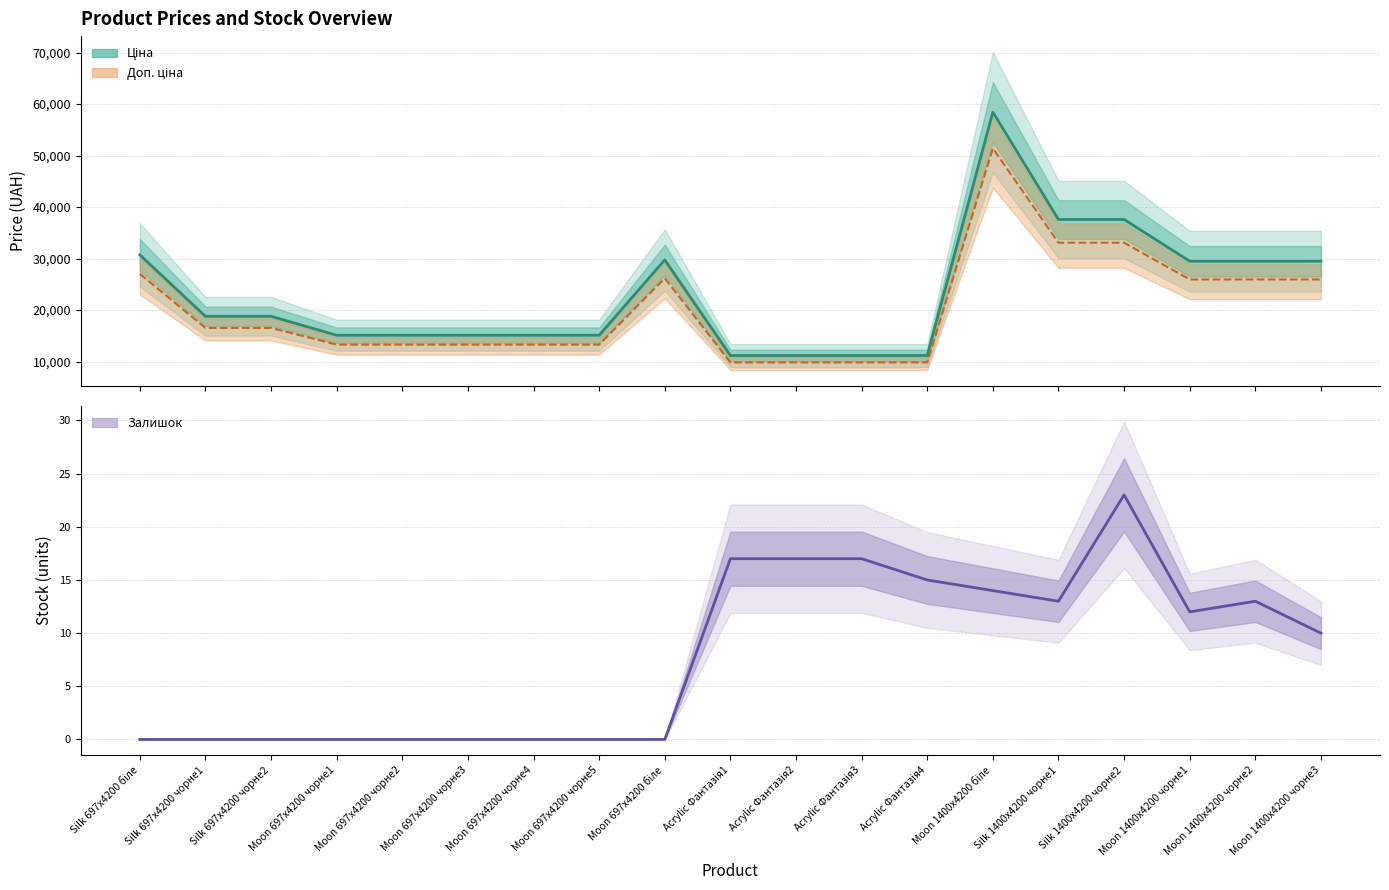

True or false: Ціна and Залишок cross at least once.

False